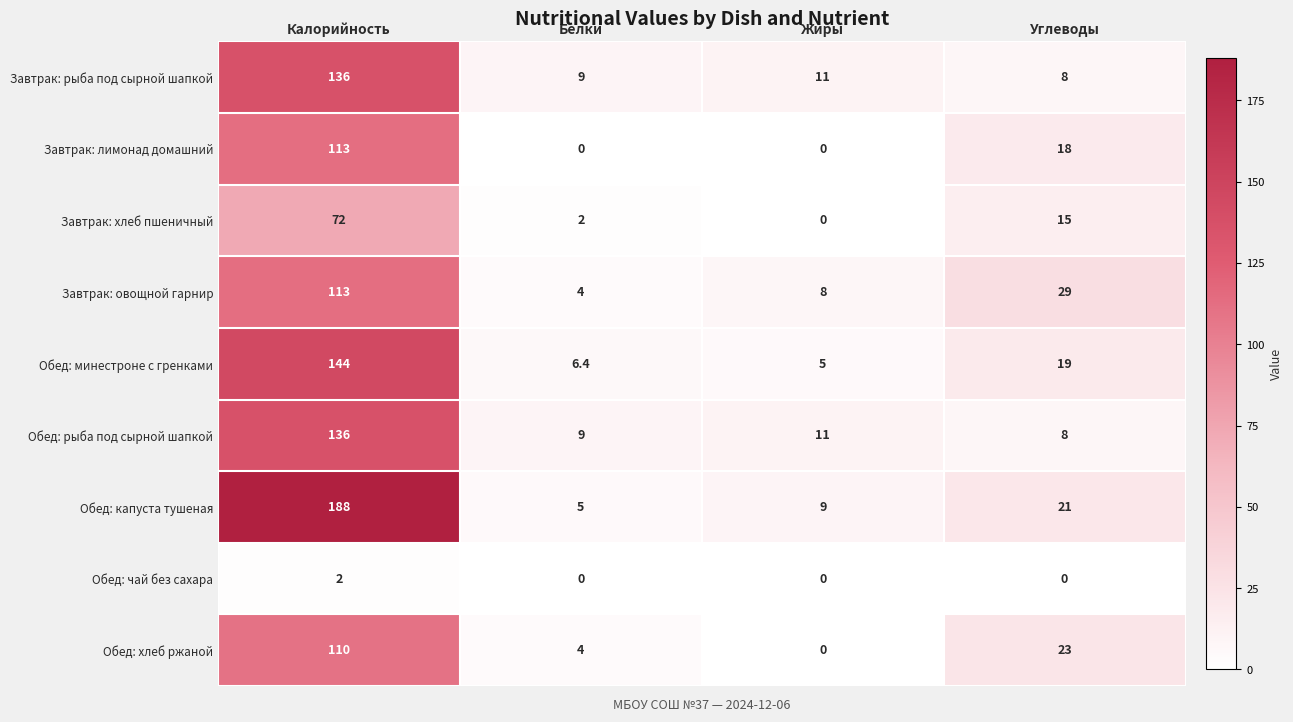

Which series has the largest range (max minus min)?

Обед: капуста тушеная